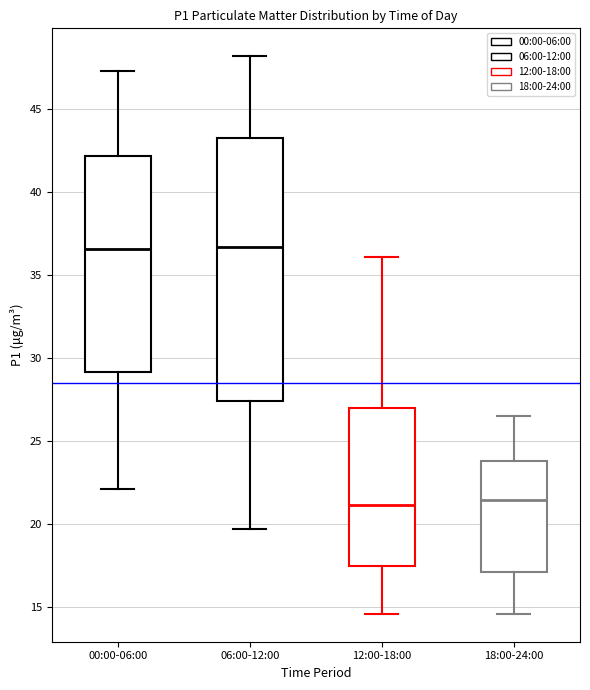

Reading left to right, transcribe this box plot: for each box, give where its median line is, the range the box spans, and where its two whiskers end, as read against the y-axis. The values are not printed on the chart, so give them approximately, as read against the axis.

00:00-06:00: median 36.5, box 29.0 to 42.0, whiskers 22.0 to 47.5
06:00-12:00: median 36.5, box 27.5 to 43.5, whiskers 19.5 to 48.0
12:00-18:00: median 21.0, box 17.5 to 27.0, whiskers 14.5 to 36.0
18:00-24:00: median 21.5, box 17.0 to 24.0, whiskers 14.5 to 26.5